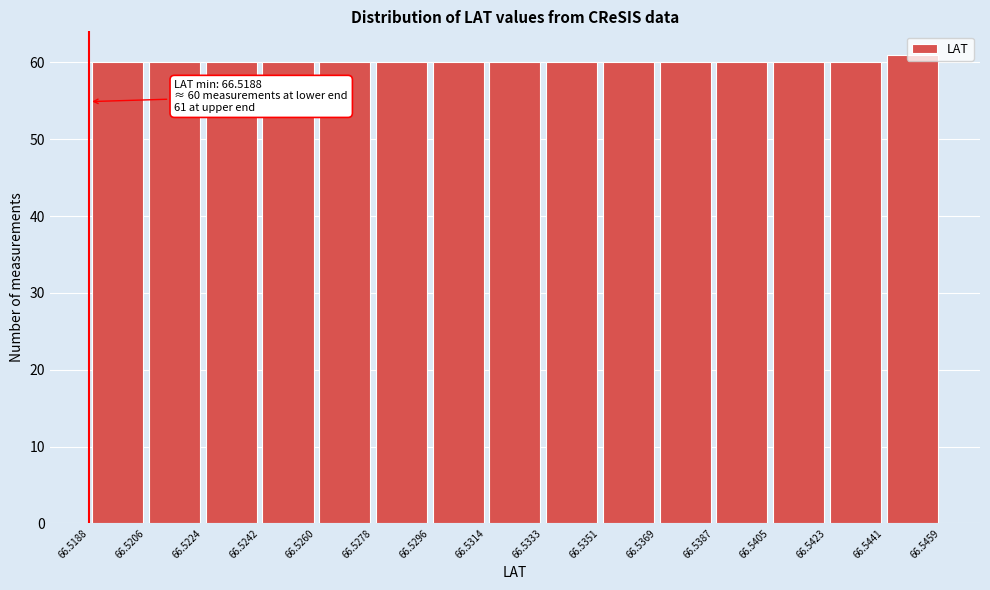

Over which range of the x-axis is the bar tallest?

66.5441 to 66.5459